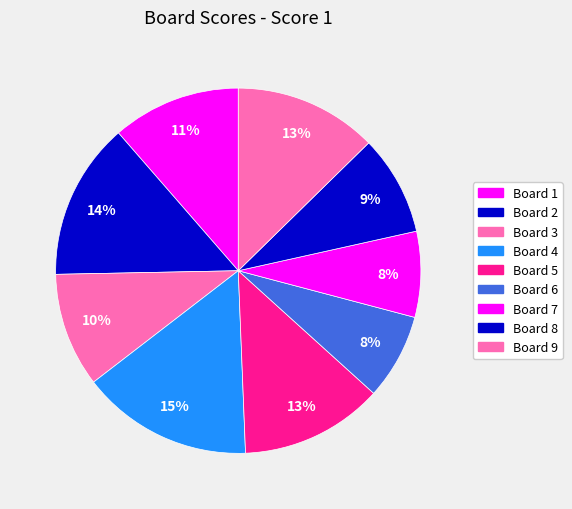

True or false: Board 2 accounts for 14% of the total.

True